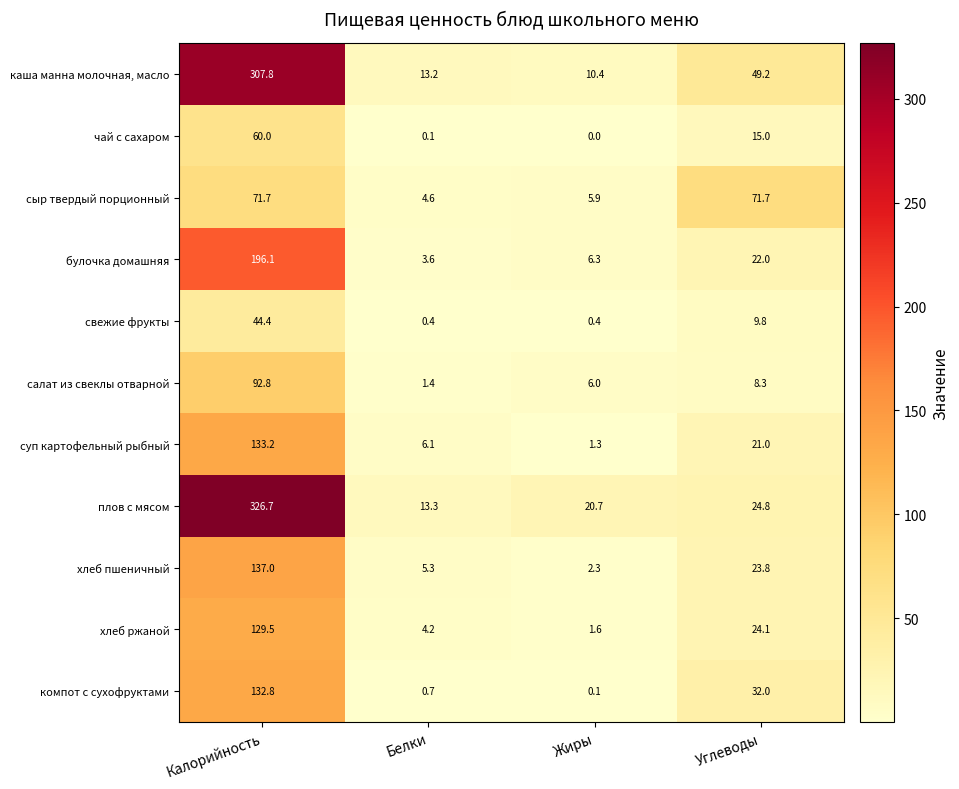

How many distinct data groups are displayed?

11